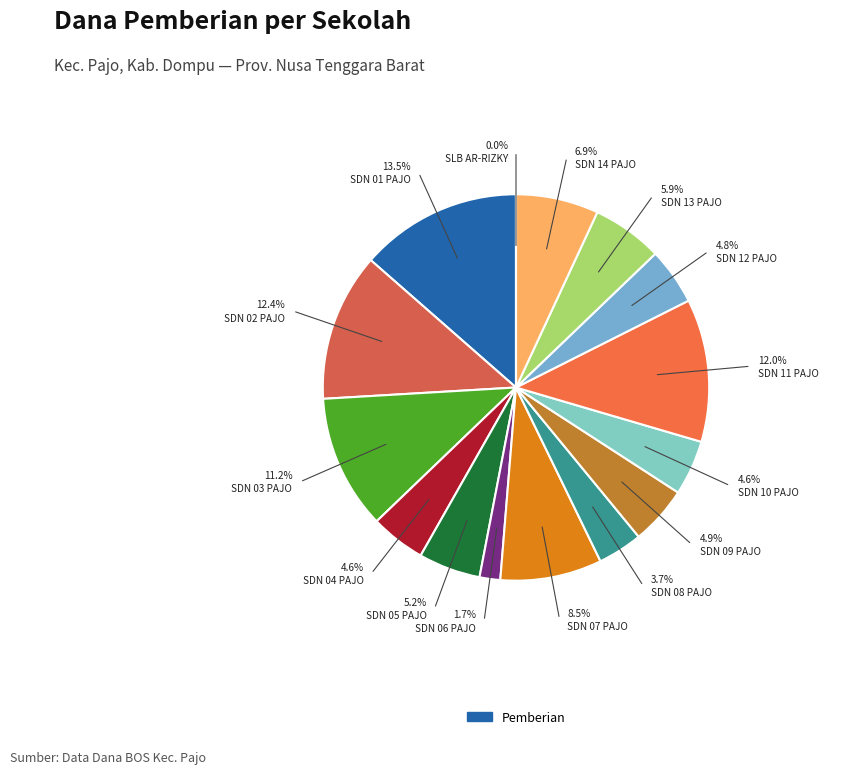

Is it true that SD NEGERI 01 PAJO is 1% of the pie?

False